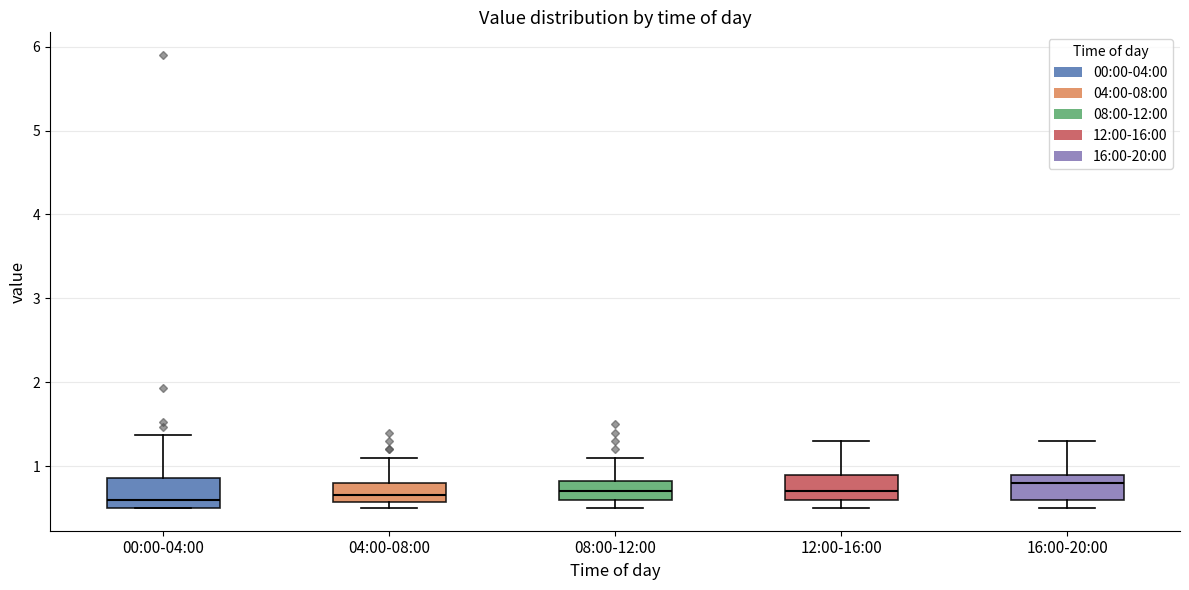

Reading left to right, transcribe this box plot: for each box, give where its median line is, the range the box spans, and where its two whiskers end, as read against the y-axis. The values are not printed on the chart, so give them approximately, as read against the axis.

00:00-04:00: median 0.6, box 0.5 to 0.9, whiskers 0.5 to 1.4
04:00-08:00: median 0.7, box 0.6 to 0.8, whiskers 0.5 to 1.1
08:00-12:00: median 0.7, box 0.6 to 0.8, whiskers 0.5 to 1.1
12:00-16:00: median 0.7, box 0.6 to 0.9, whiskers 0.5 to 1.3
16:00-20:00: median 0.8, box 0.6 to 0.9, whiskers 0.5 to 1.3